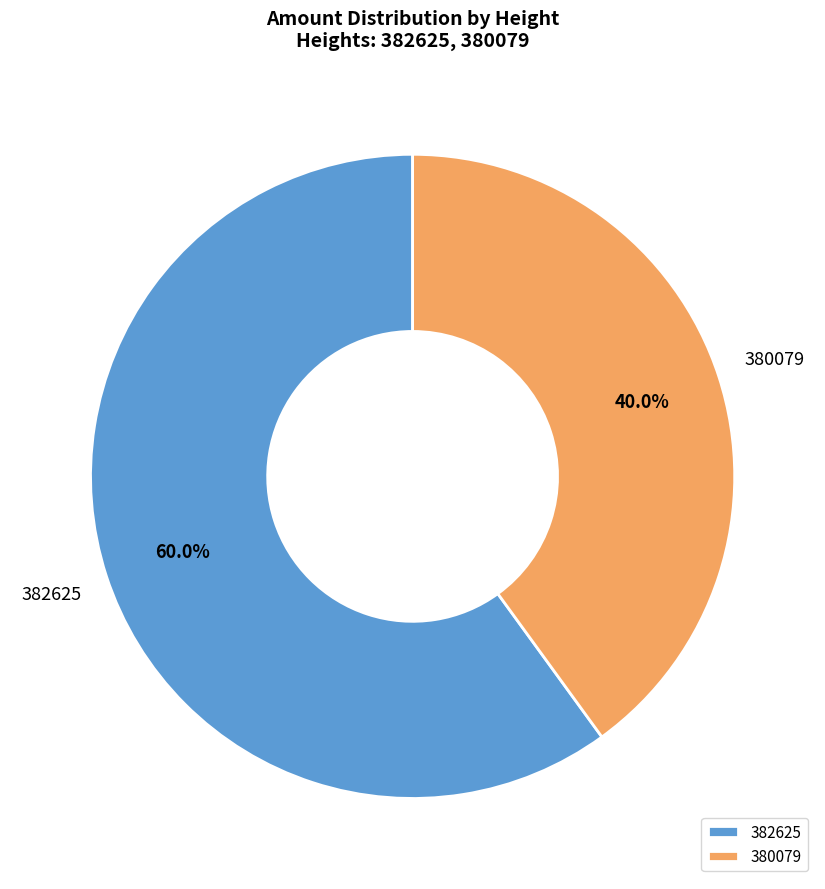

What percentage do 382625 and 380079 together represent?

100.0%